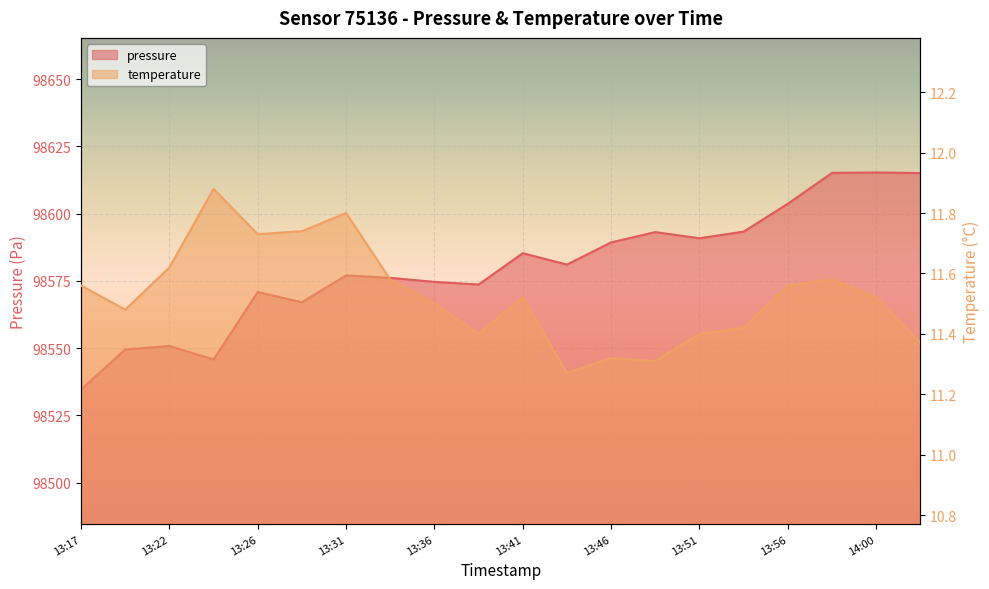

What is the average value of the pressure series?

98580.1